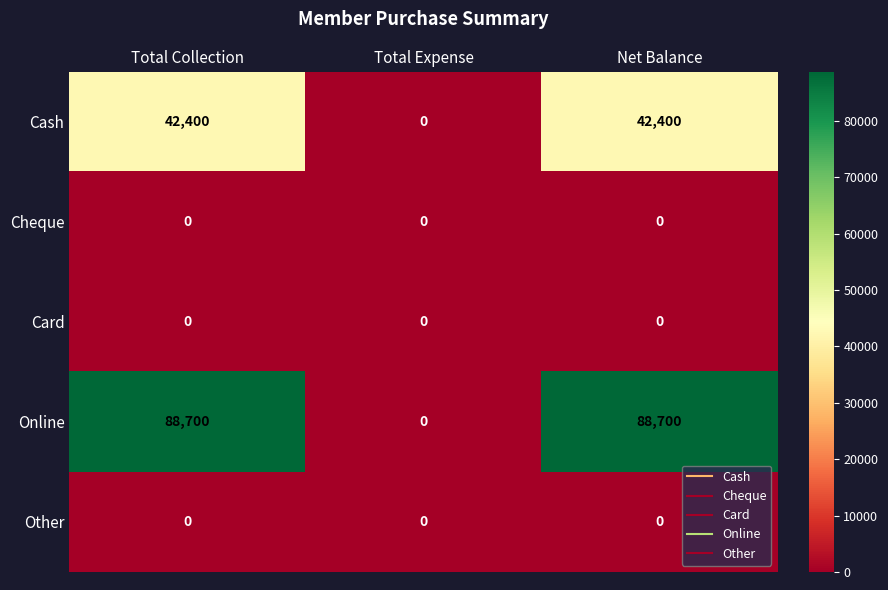

The Online series shows 0 at Total Expense. True or false?

True